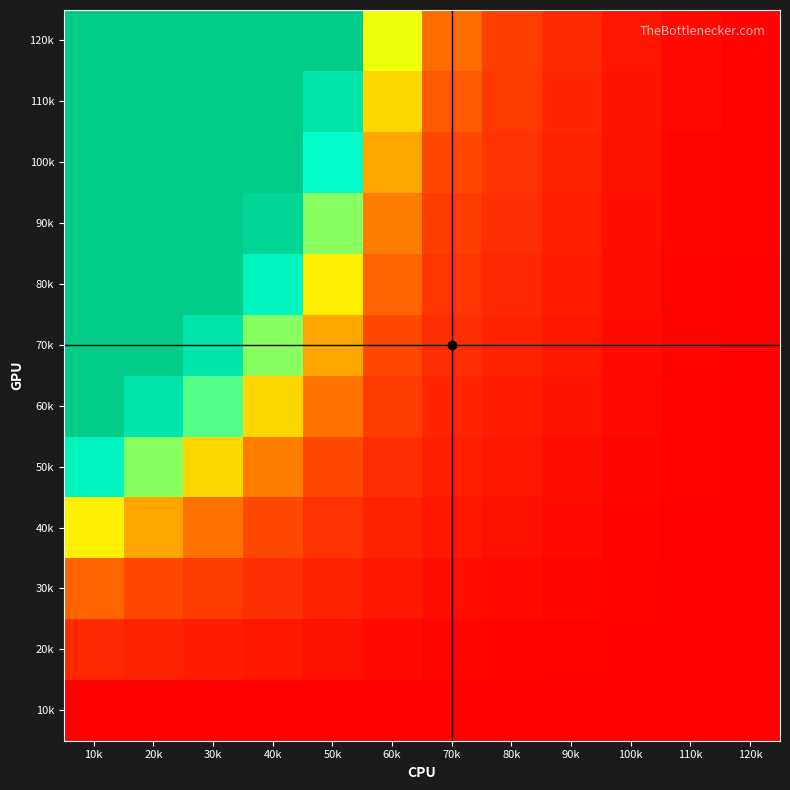

At 90k, list the series in order from largest to smallest.

120k, 110k, 100k, 90k, 80k, 70k, 60k, 50k, 40k, 30k, 20k, 10k